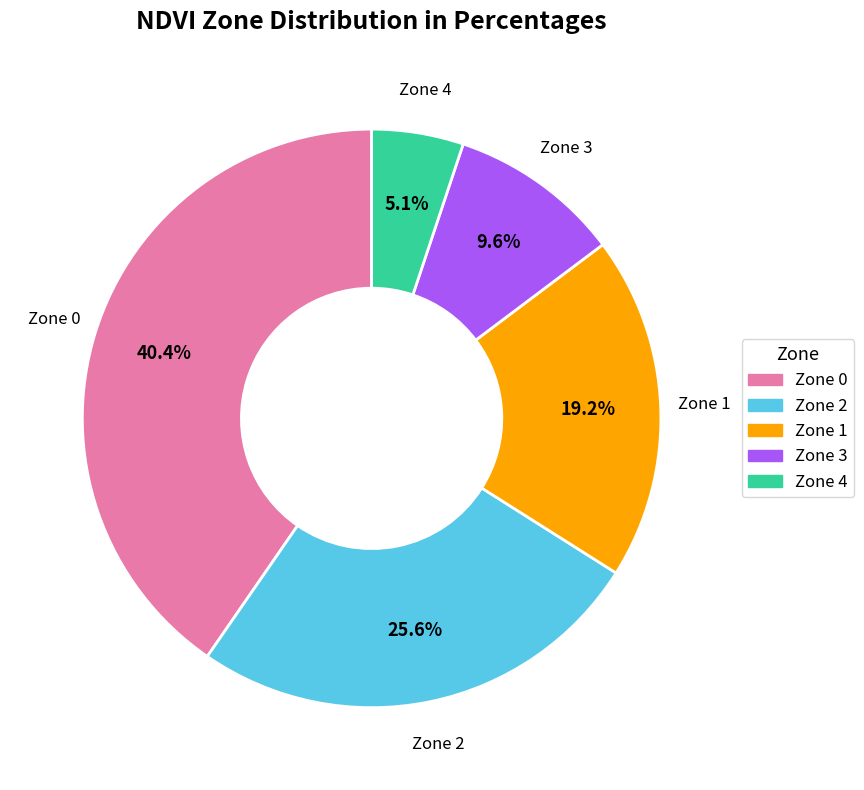

Is there a majority slice in this chart?

No